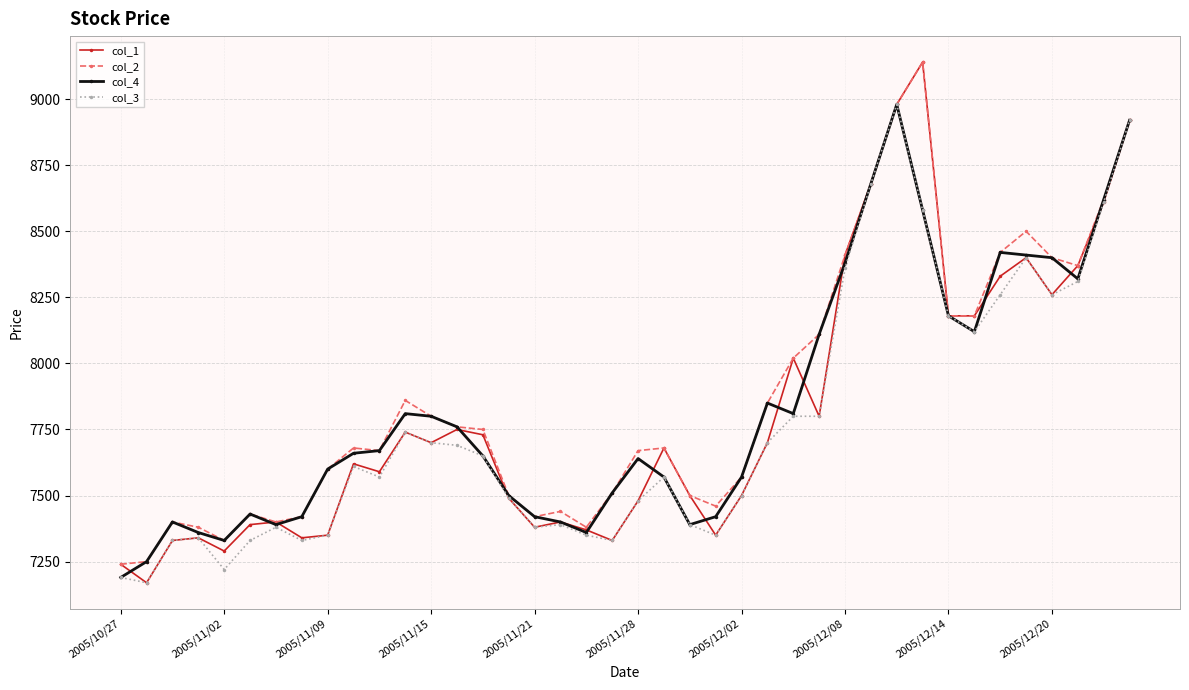

What is the maximum value for col_2?

9140